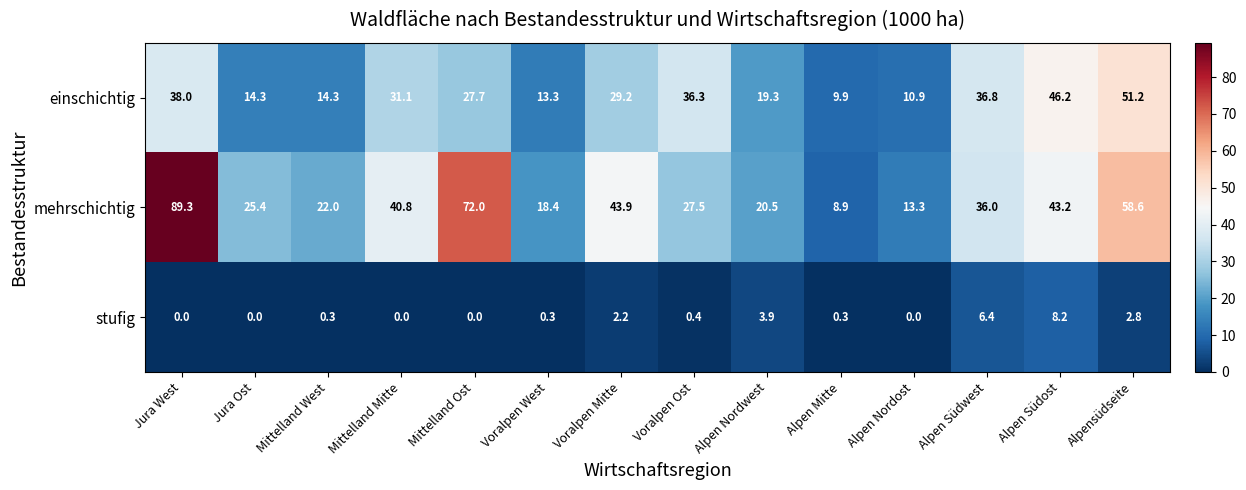

Which series changed the most between Voralpen Mitte and Alpen Nordost?

mehrschichtig